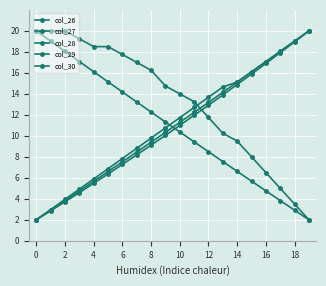

Where do col_27 and col_28 first cross each other?

11 and 12